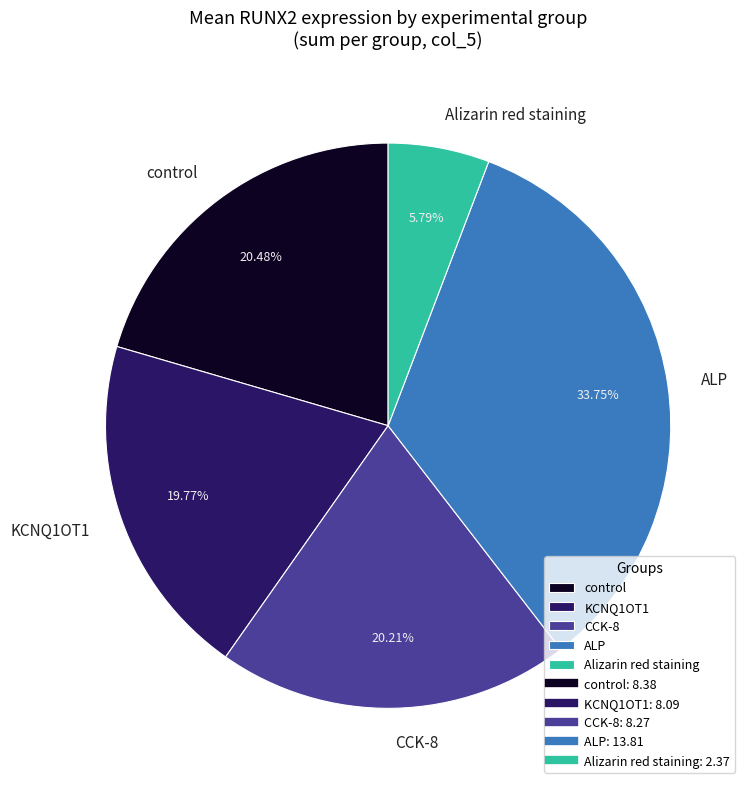

What percentage is NOT represented by Alizarin red staining?

94.2%